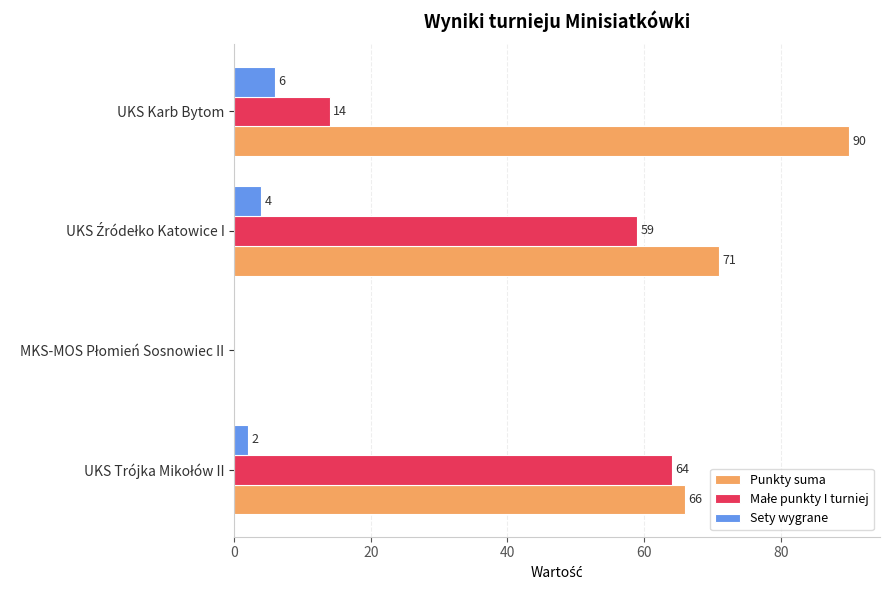

How many Sety wygrane values are between 2 and 6?

3